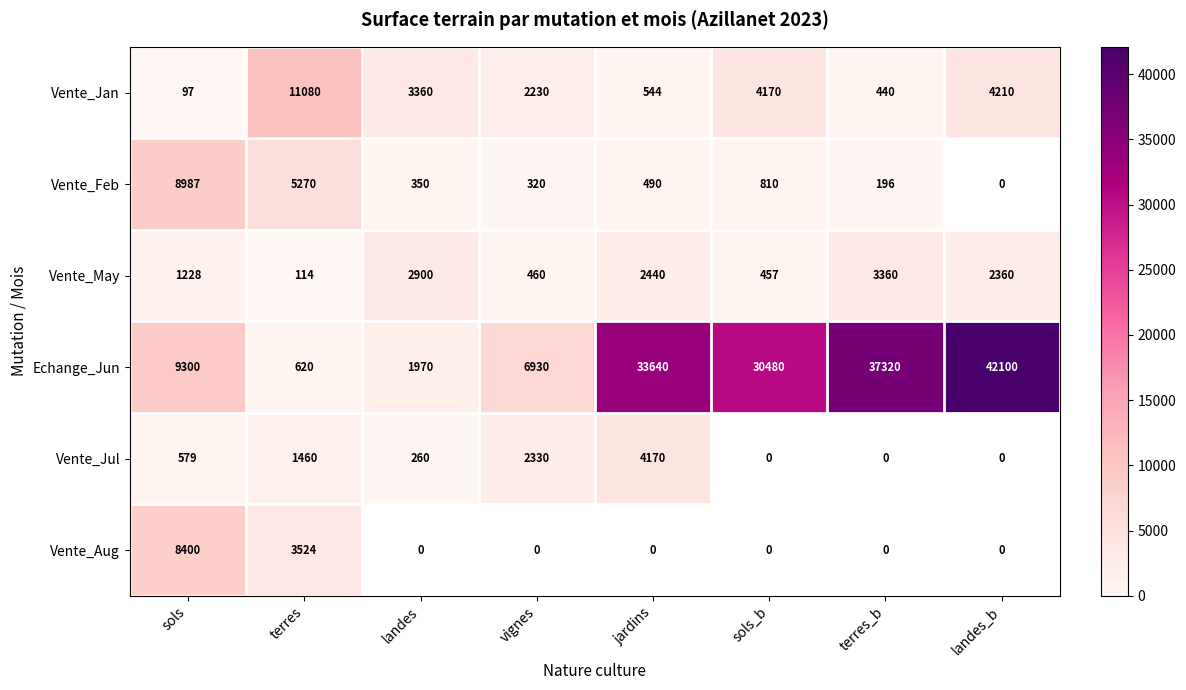

What is the sum of all Echange_Jun values?

162360